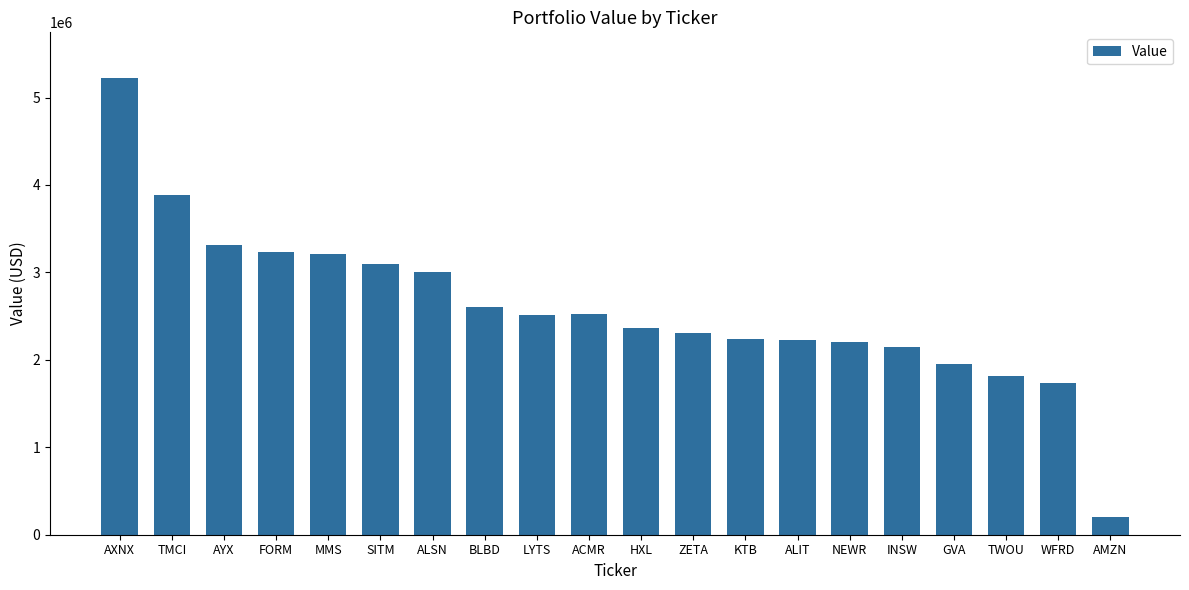

What is the value of the 8th bar from the left?

2600739